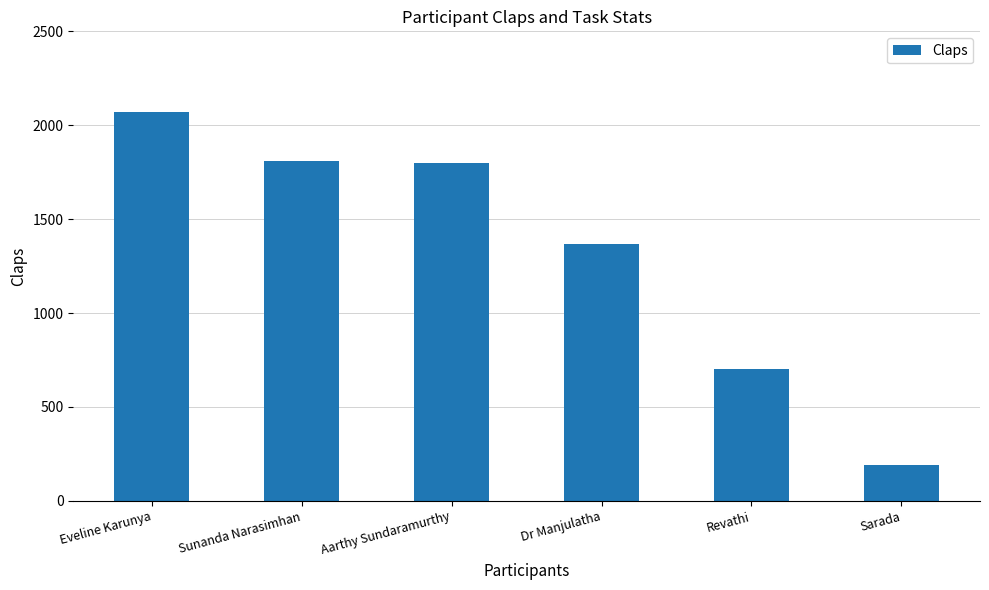

What is the difference between the values at Aarthy Sundaramurthy and Sarada?

1610